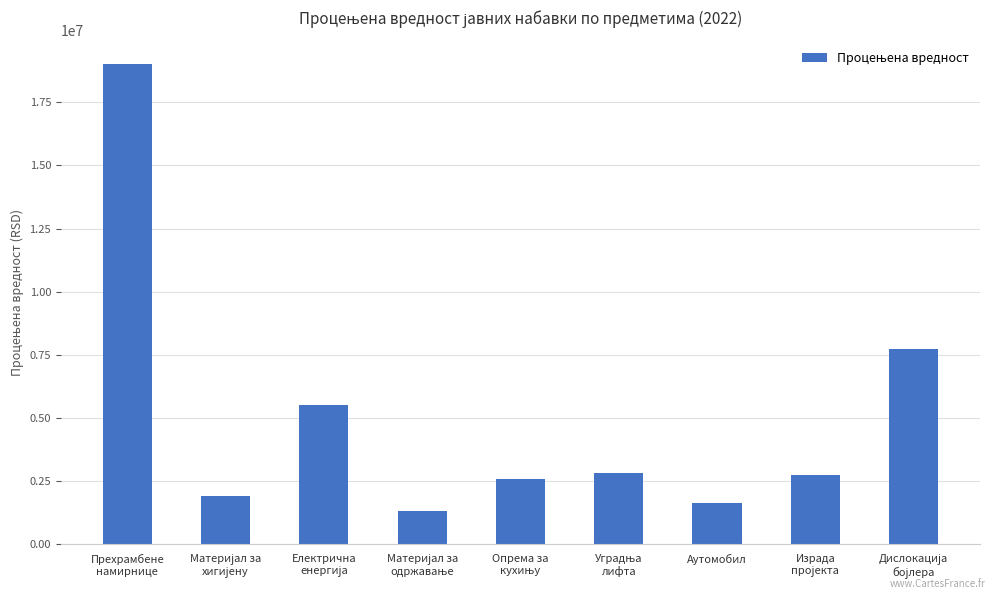

Count the number of categories in the chart.

9